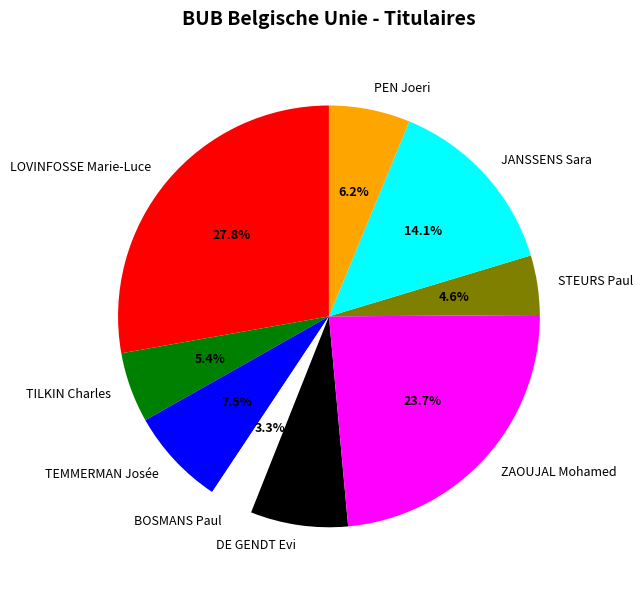

What is the smallest slice in the pie chart?

BOSMANS Paul